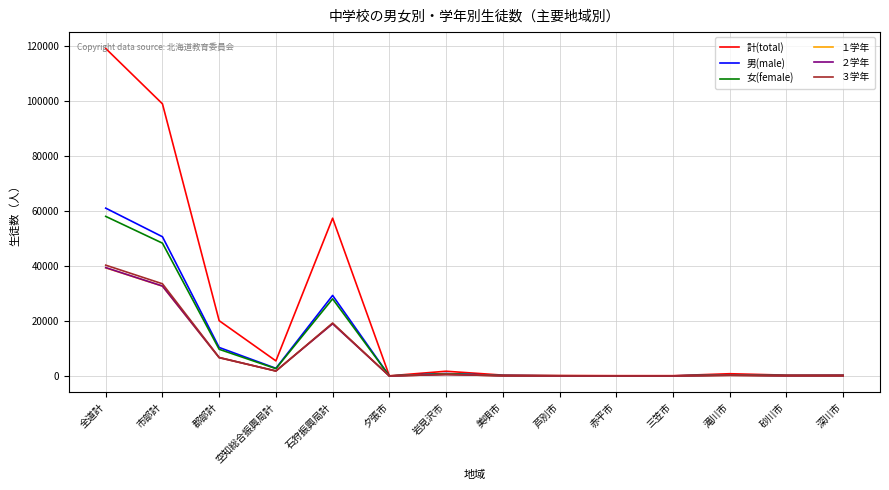

The 計(total) series shows 850 at 滝川市. True or false?

True